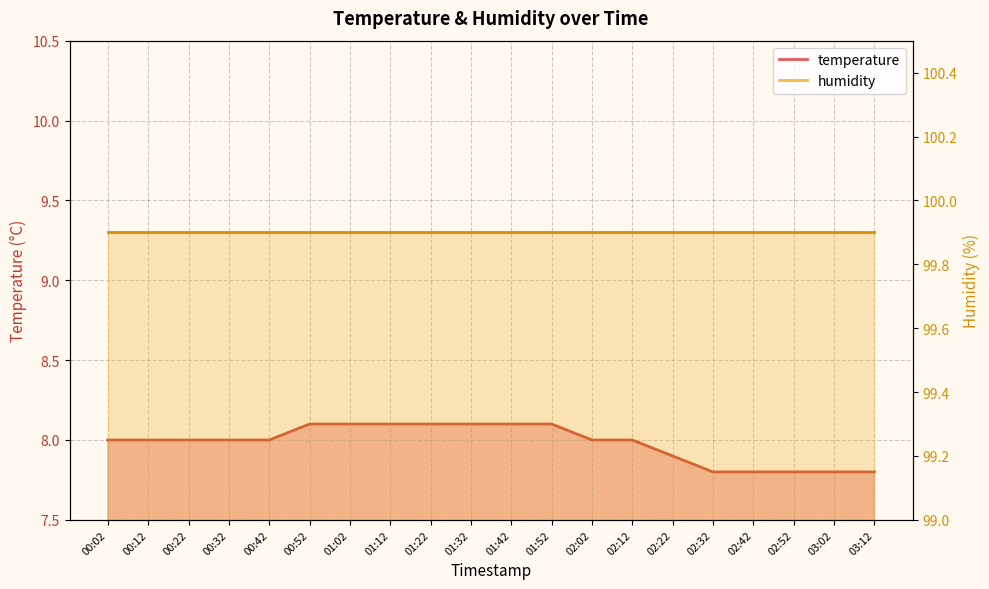

The value at 00:52 is 8.1. True or false?

True